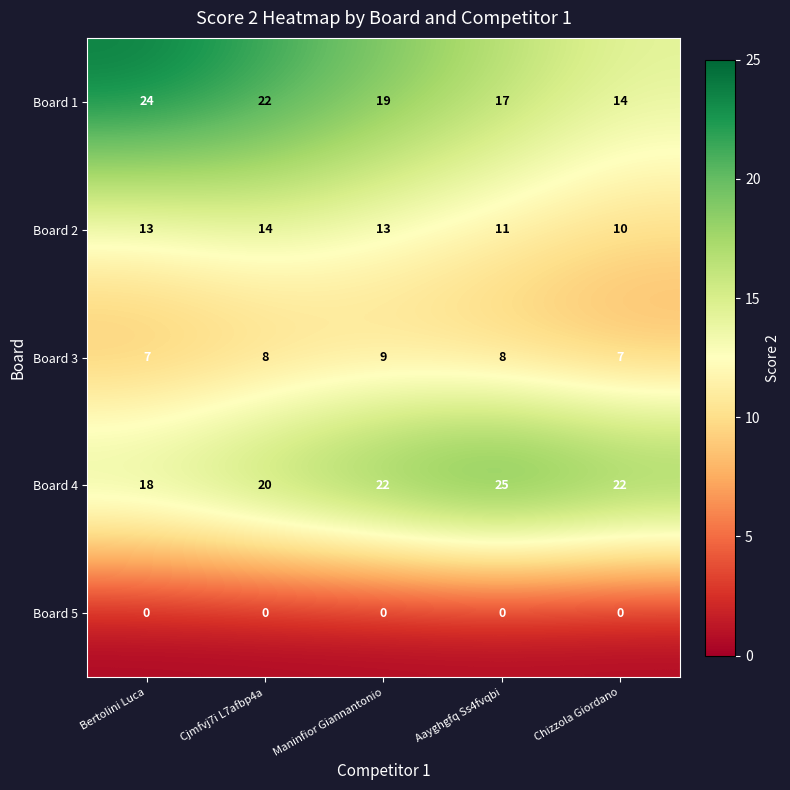

Count the number of categories in the chart.

5